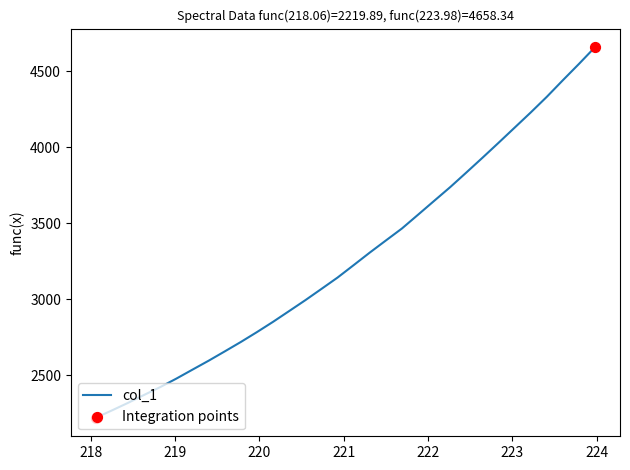

What is the minimum value shown in the chart?

2219.9